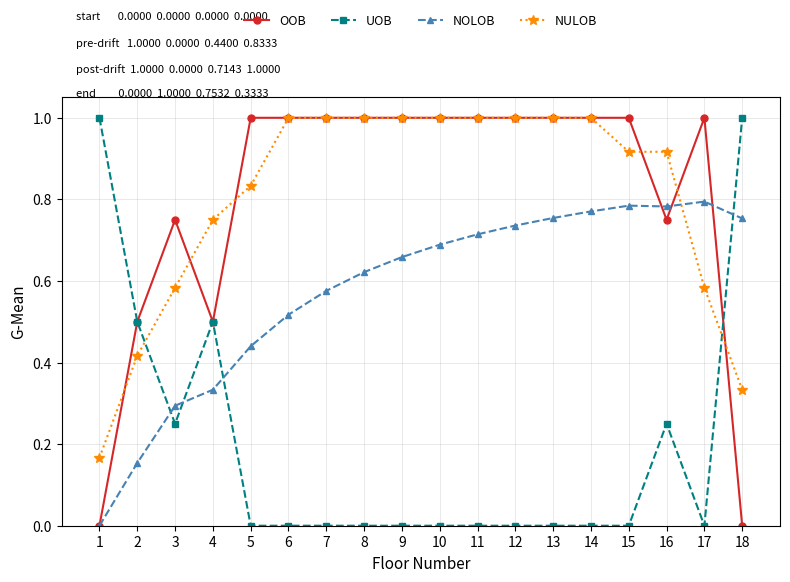

Is it true that NULOB equals 1.0 at 11?

True